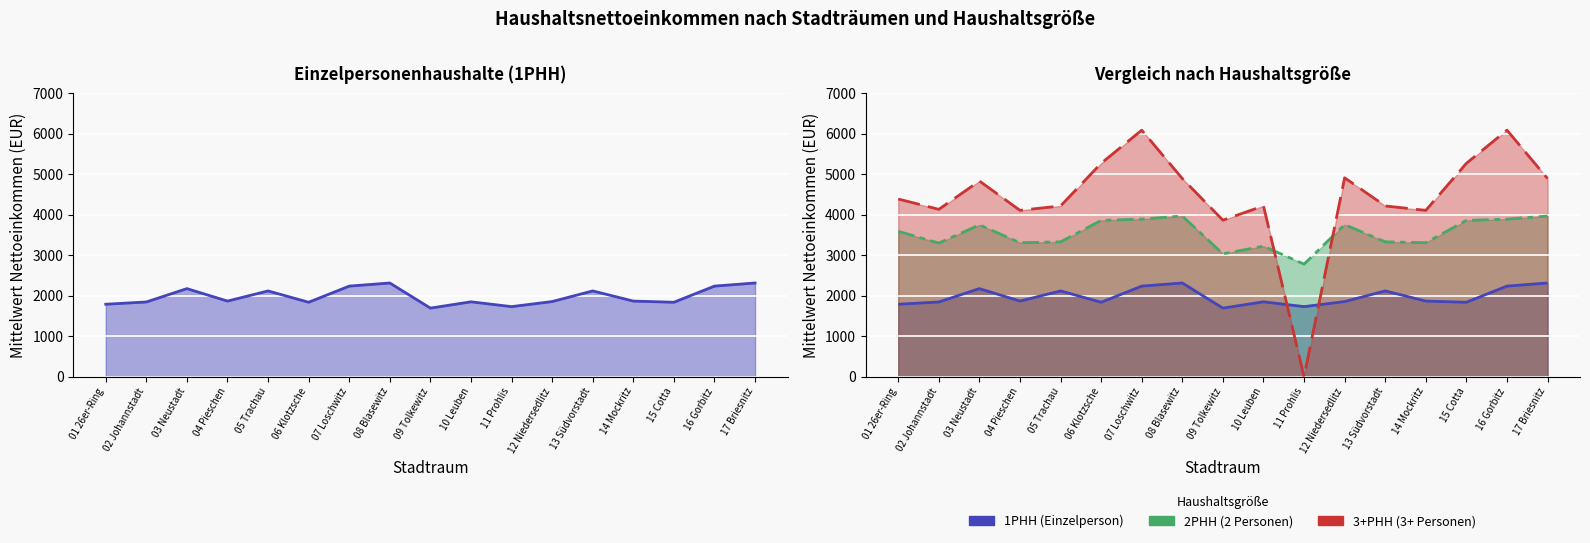

What position from the left is 02 Johannstadt?

2